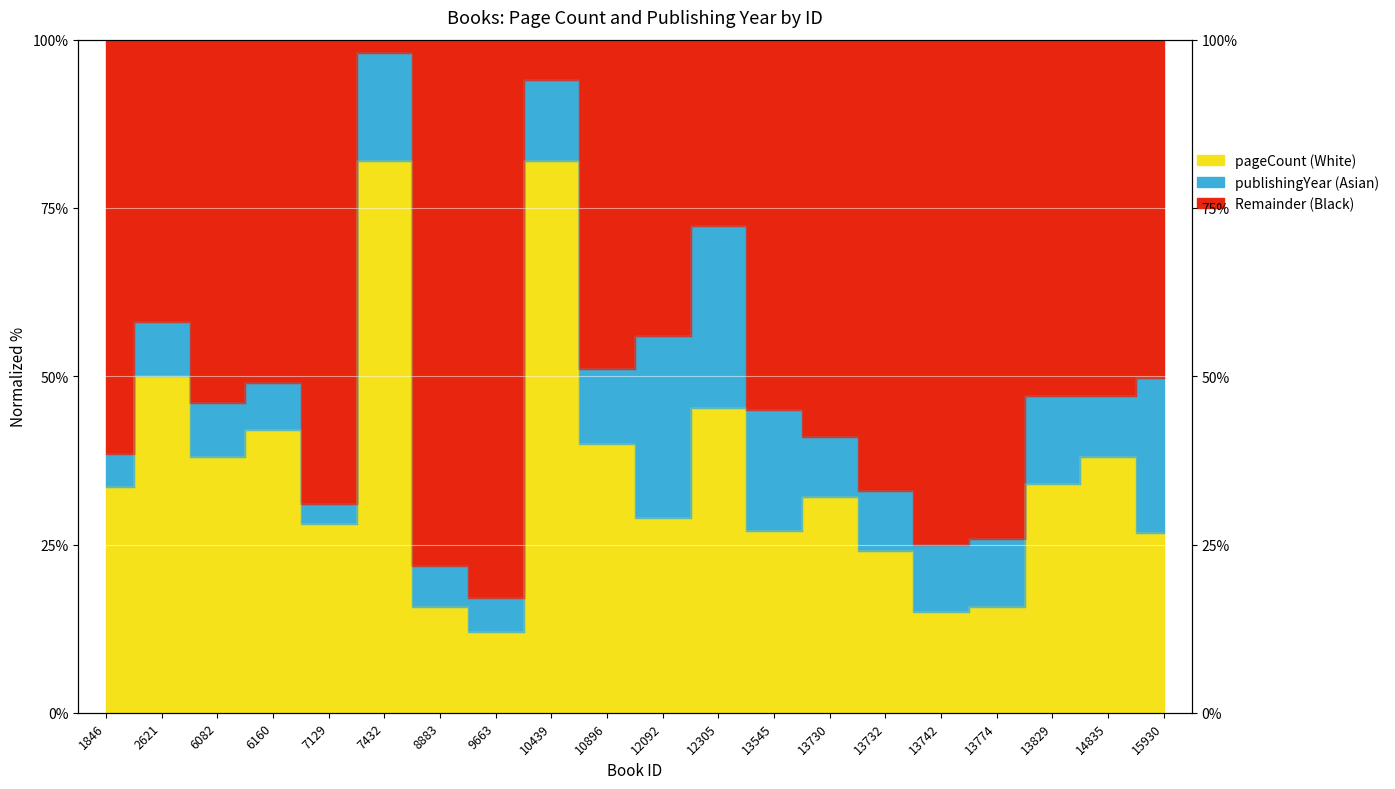

How many points are lower than both their immediate neighbors (excluding endpoints)?

6